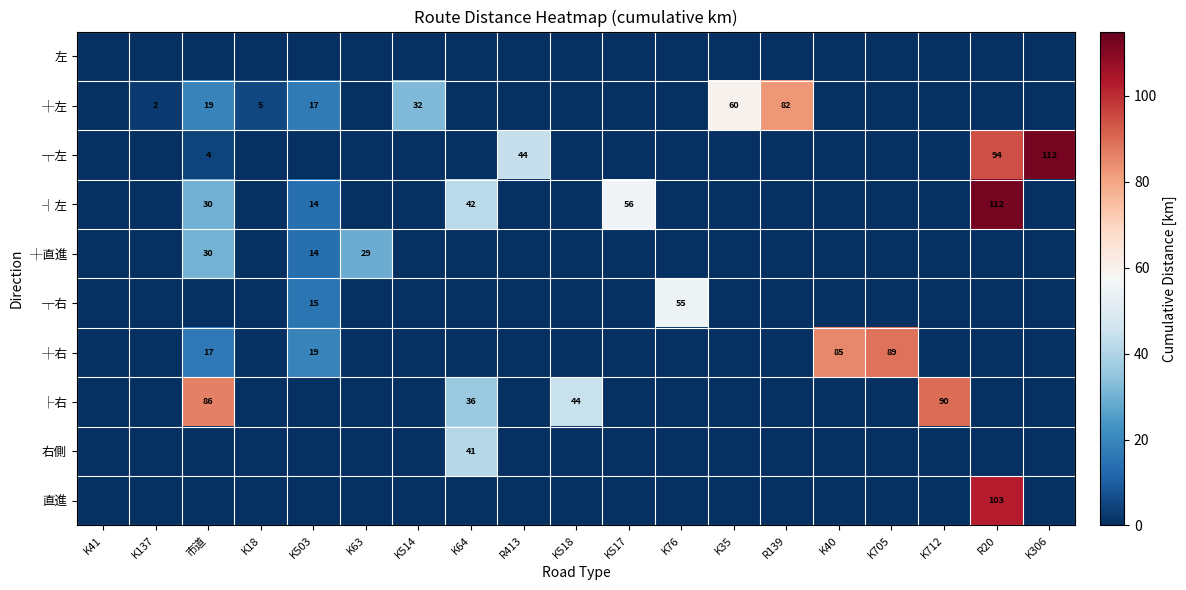

Which category has the highest value across all series?

K306